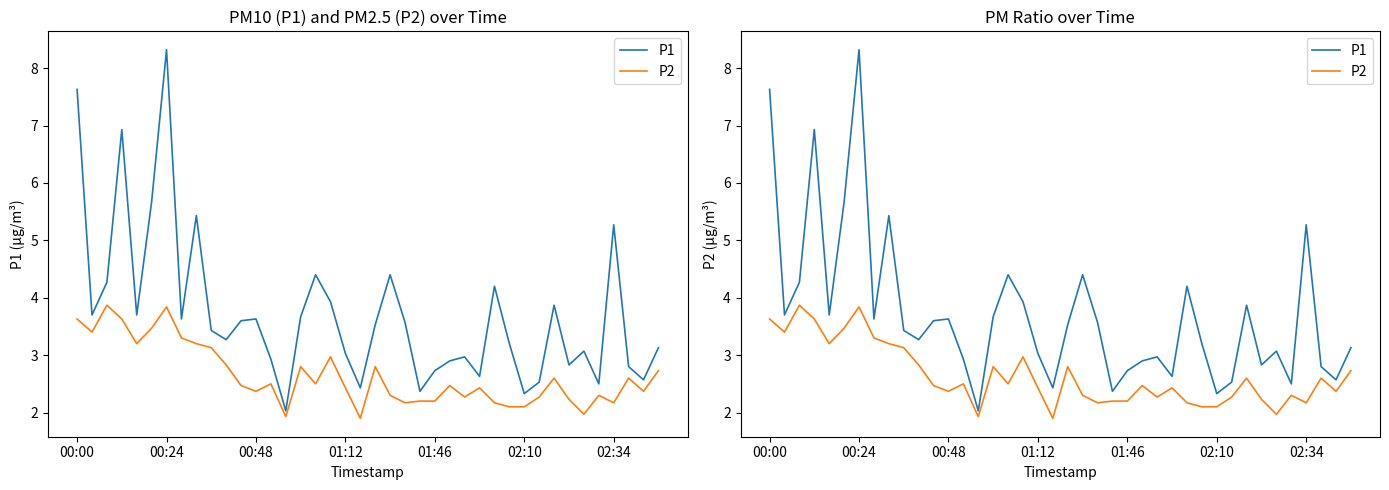

Reading left to right, extract all data points from this chart.

P1: 7.6	3.7	4.3	6.9	3.7	5.7	8.3	3.6	5.4	3.4	3.3	3.6	3.6	2.9	2.0	3.7	4.4	3.9	3.0	2.4	3.5	4.4	3.6	2.4	2.7	2.9	3.0	2.6	4.2	3.2	2.3	2.5	3.9	2.8	3.1	2.5	5.3	2.8	2.6	3.1
P2: 3.6	3.4	3.9	3.6	3.2	3.5	3.8	3.3	3.2	3.1	2.8	2.5	2.4	2.5	1.9	2.8	2.5	3.0	2.4	1.9	2.8	2.3	2.2	2.2	2.2	2.5	2.3	2.4	2.2	2.1	2.1	2.3	2.6	2.2	2.0	2.3	2.2	2.6	2.4	2.7